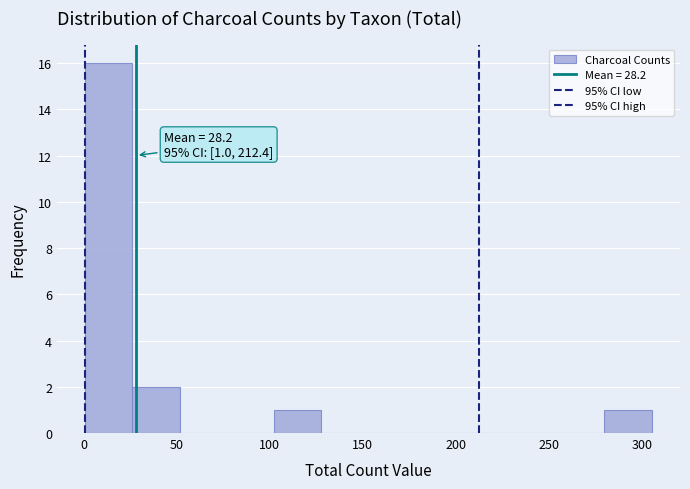

Over which range of the x-axis is the bar tallest?

0 to 25